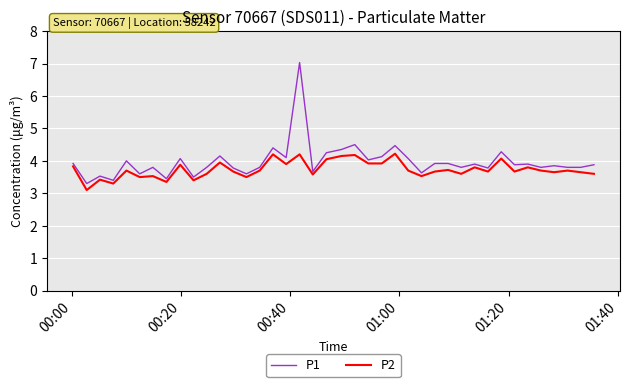

Does the chart display data point markers on the line(s)?

No